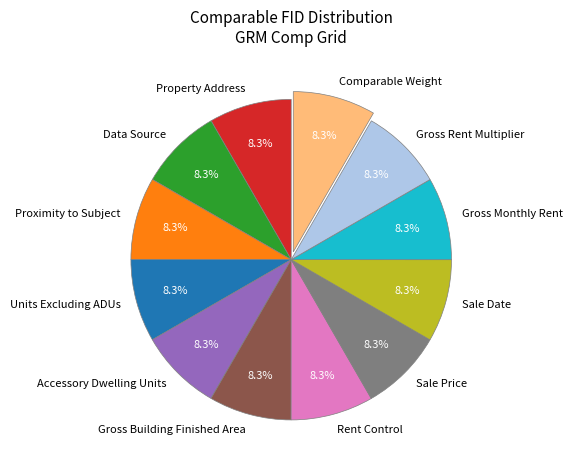

To the nearest percent, what is the combined percentage of Proximity to Subject and Sale Price?

17%